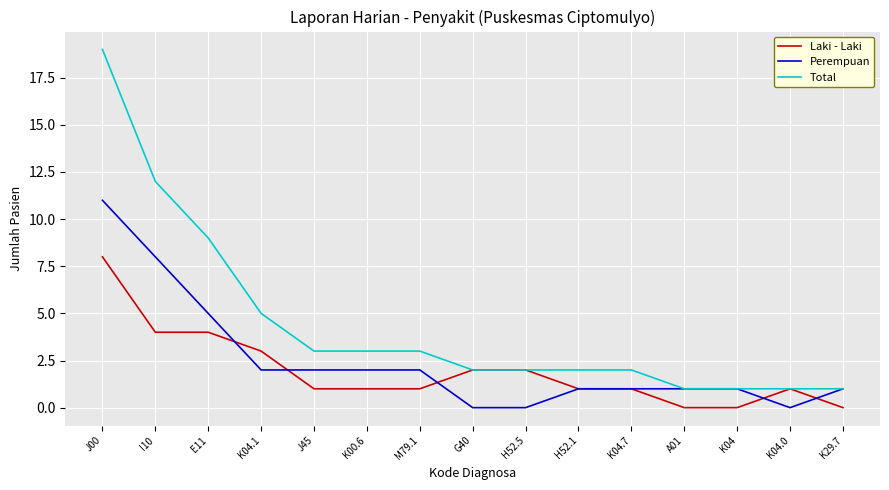

Rank the series by their average value, from highest to lowest.

Total, Perempuan, Laki - Laki